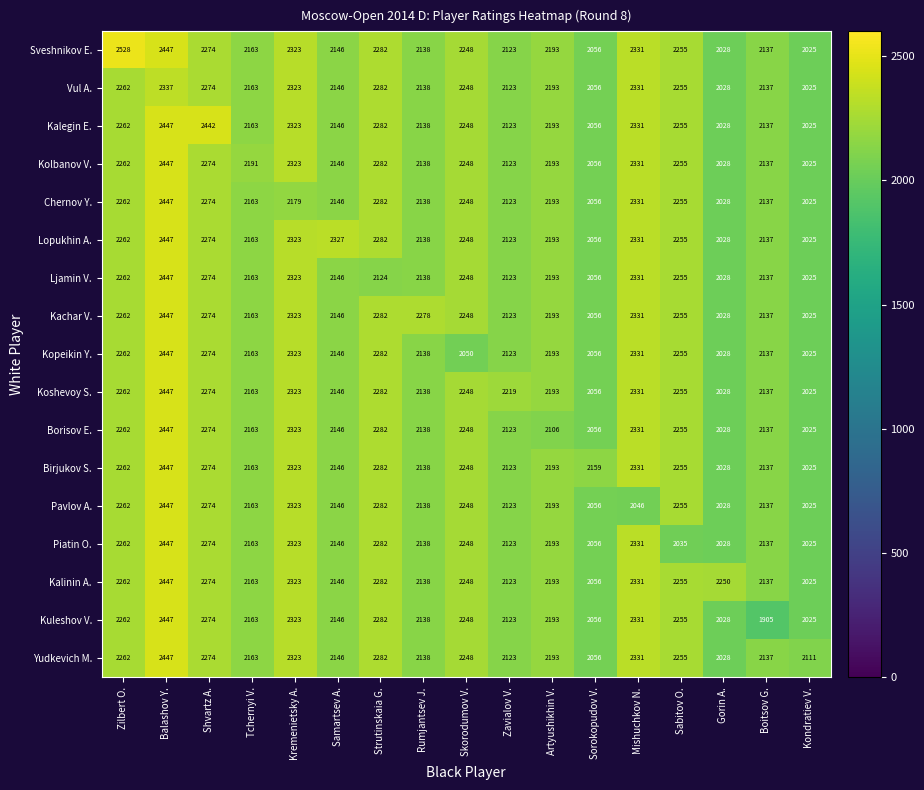

The value of Piatin O. at Skorodumov V. is 485. True or false?

False